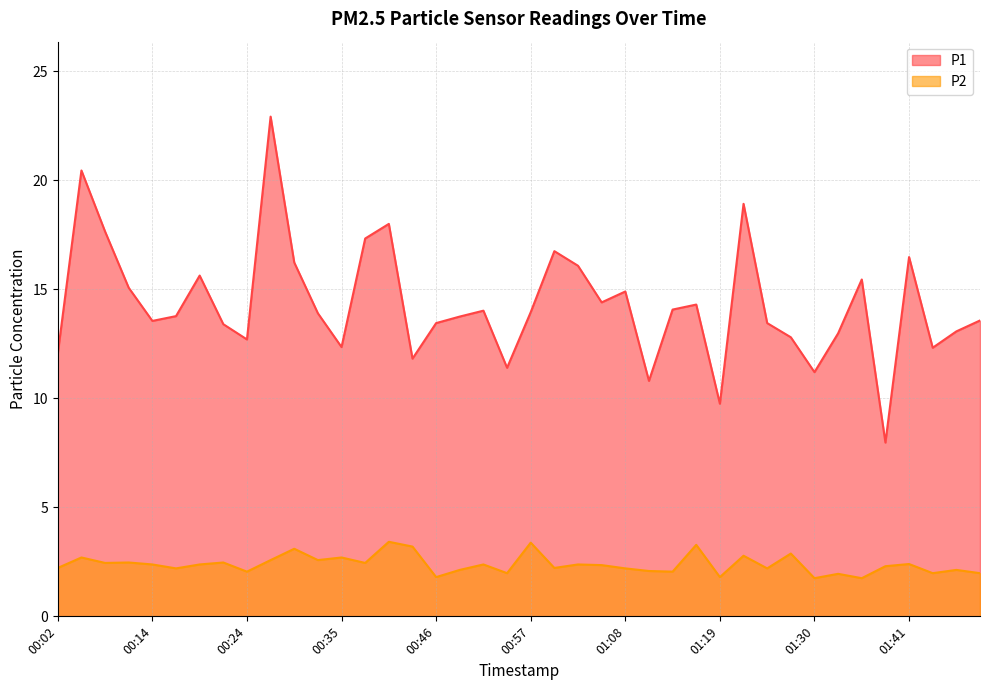

At 01:53, list the series in order from smallest to largest.

P2, P1